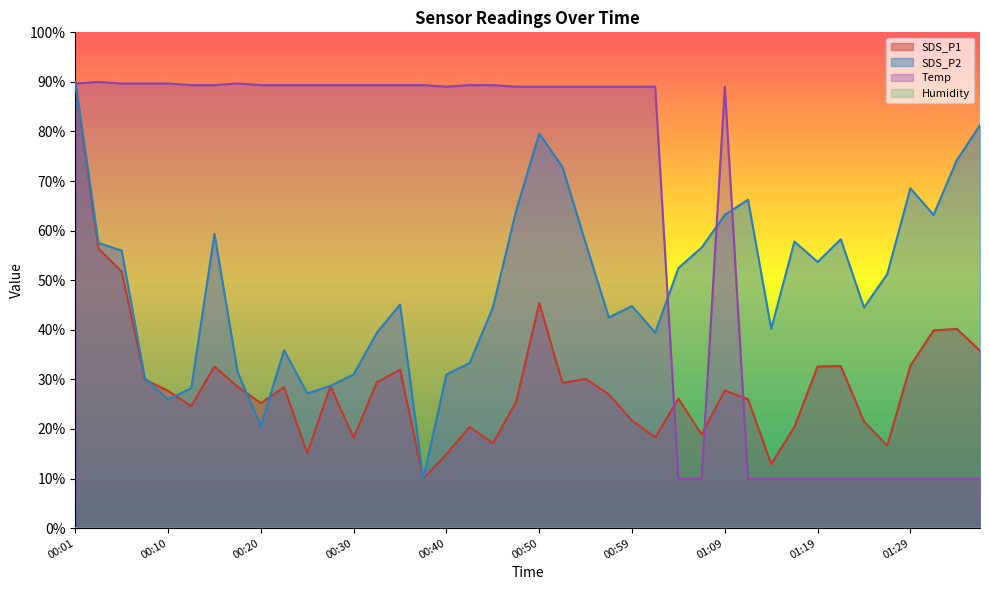

What is the value of the SDS_P2 point at the 35th from the left?

44.5